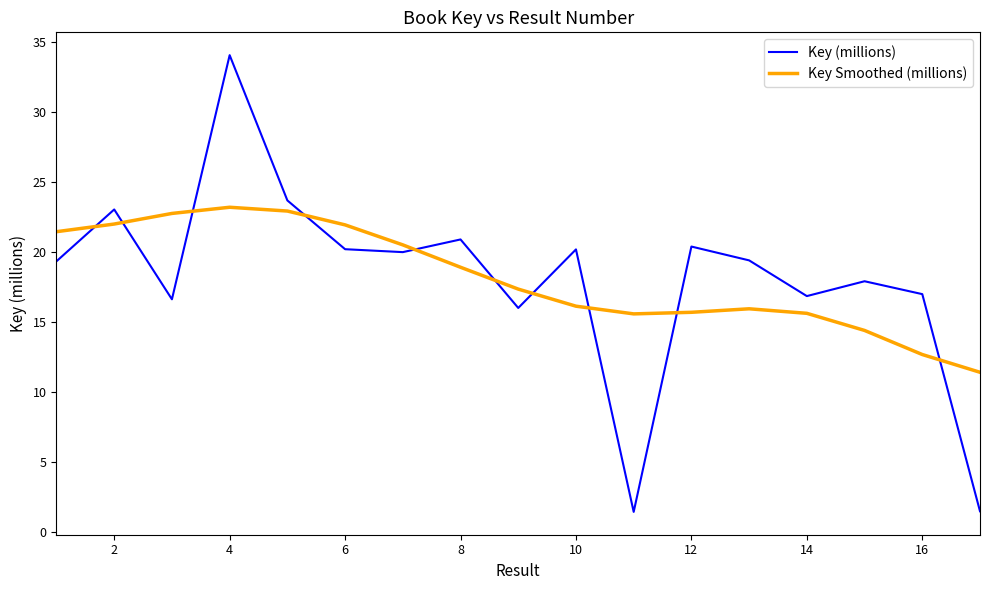

What is the difference between the maximum and minimum values in the Key Smoothed (millions) series?

11.8